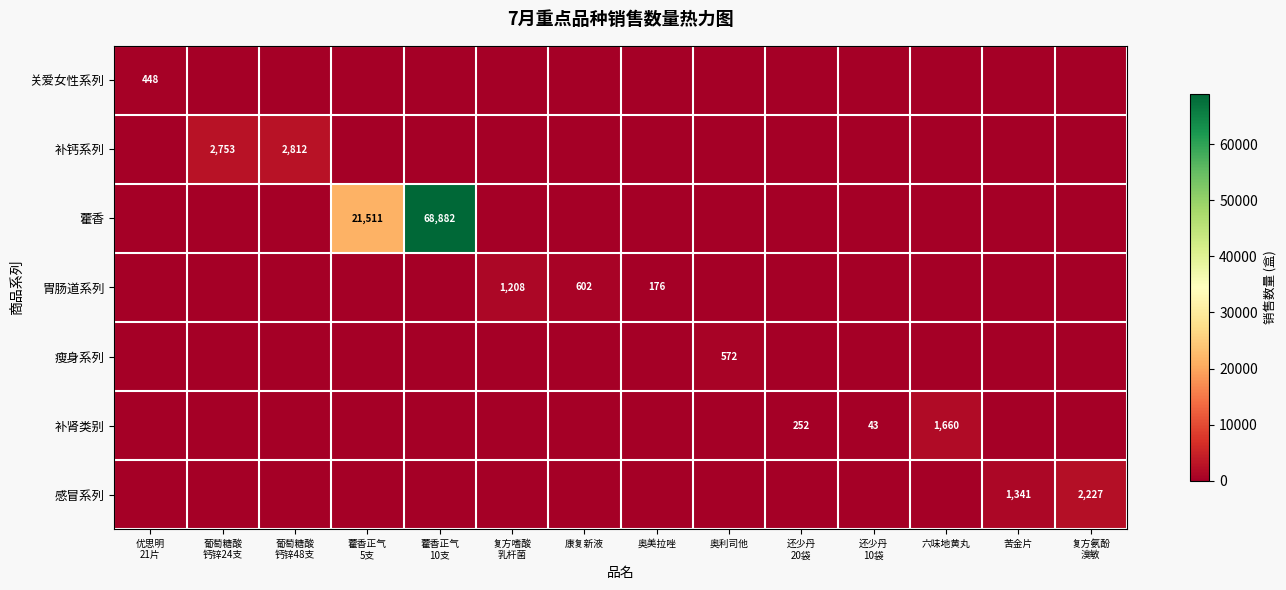

At how many categories does at least one series exceed 2557?

4